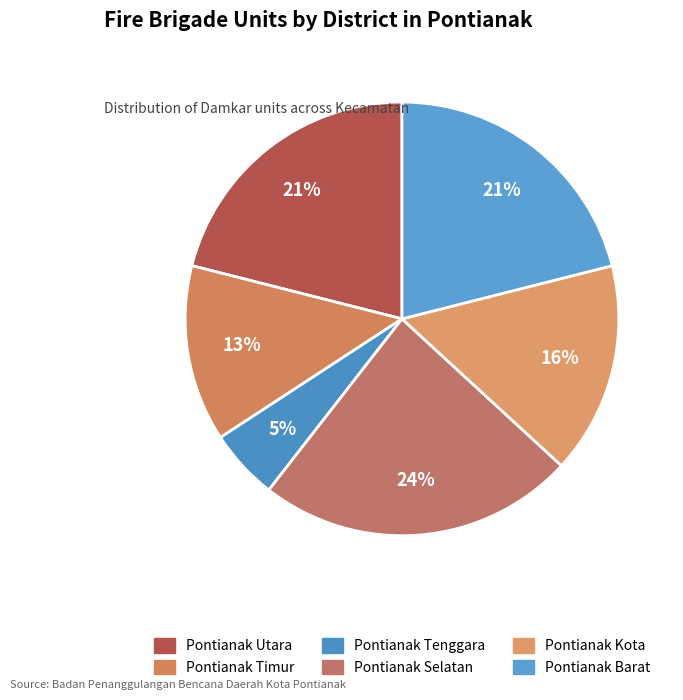

What is the ratio of the value at Pontianak Barat to the value at Pontianak Timur?

1.6